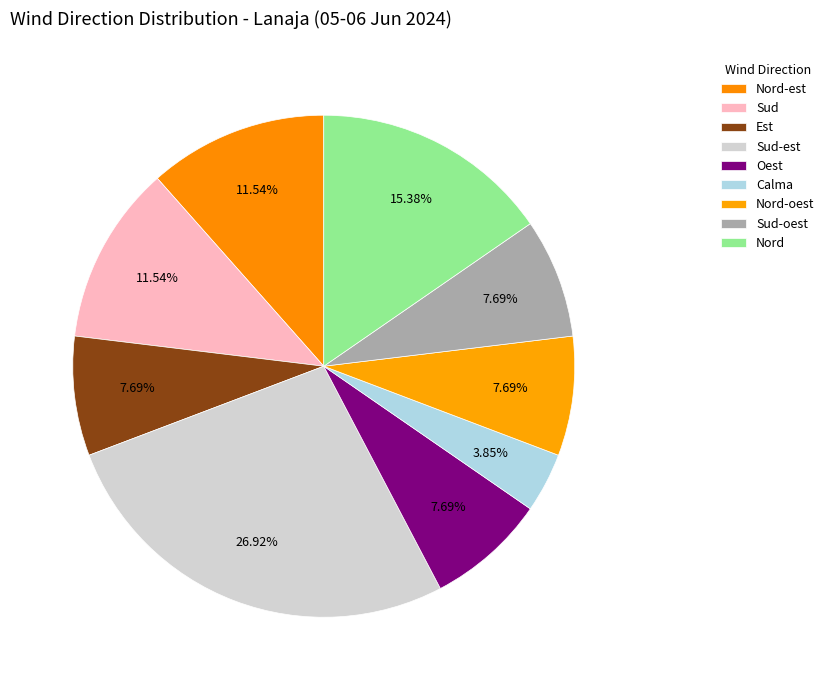

How many segments does this pie chart have?

9